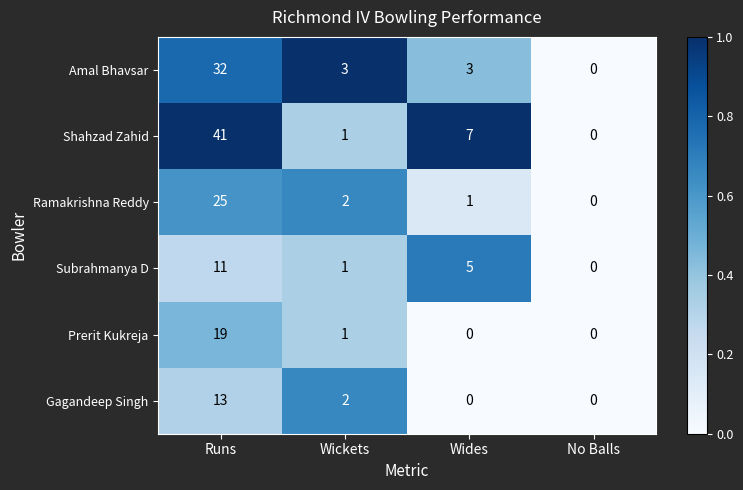

How many categories are shown in the chart?

4